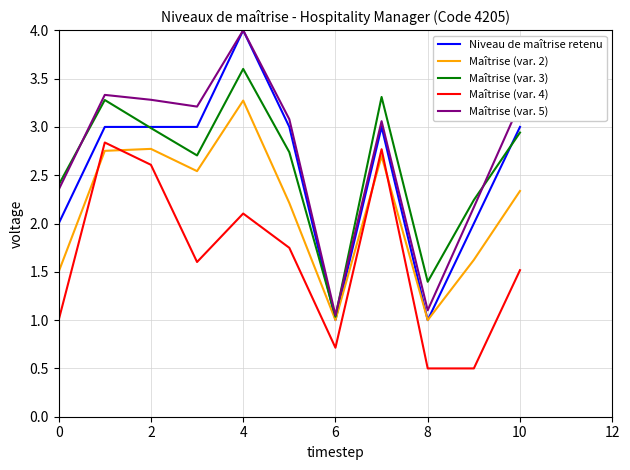

Which series has the largest range (max minus min)?

Niveau de maîtrise retenu